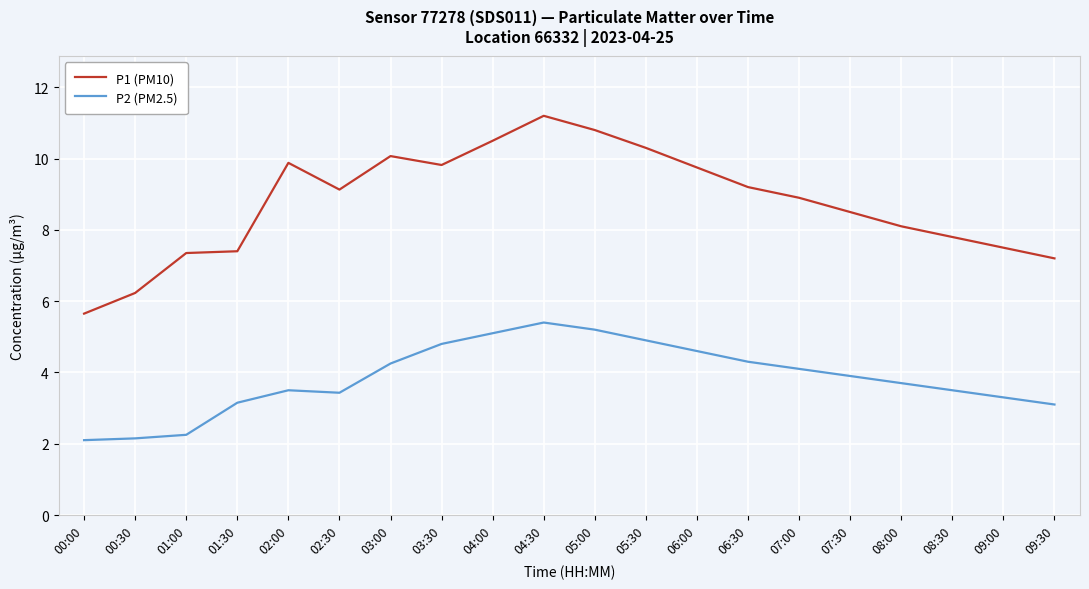

What position from the right is 04:00?

12